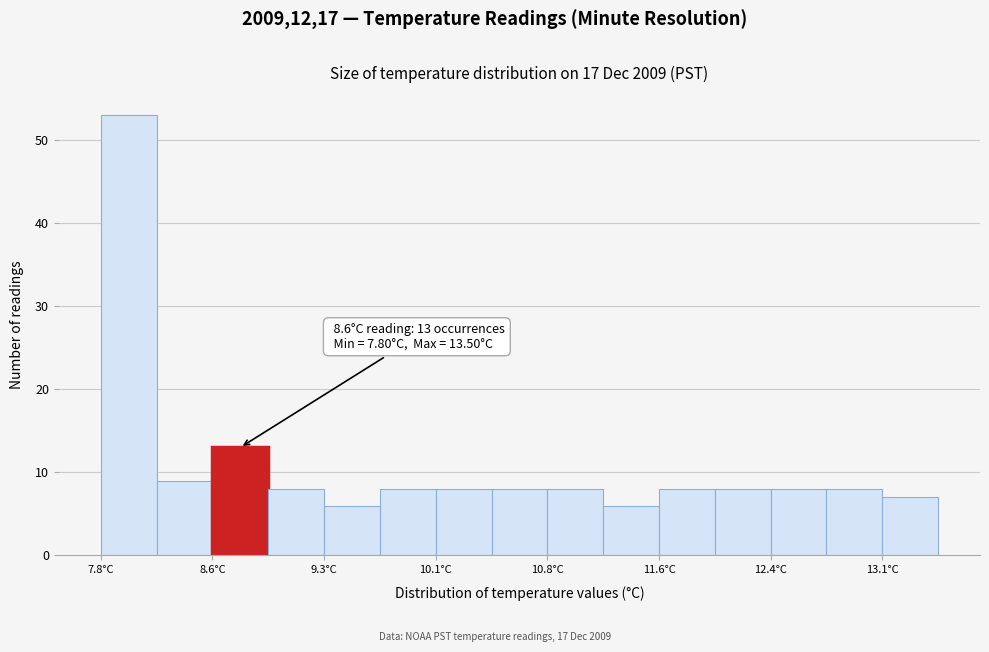

Read against the x-axis, roughly where is the centre of the tallest bar?

8.0